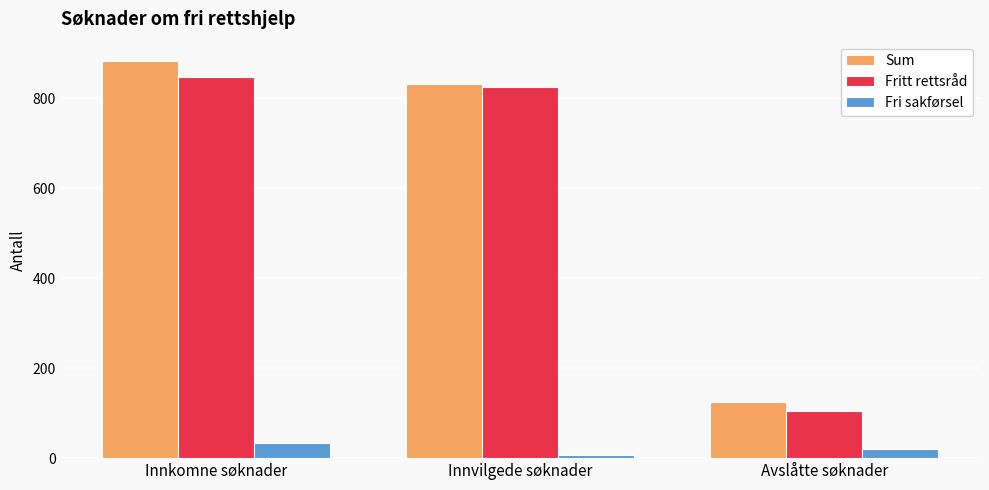

Reading left to right, extract all data points from this chart.

Sum: 882	833	125
Fritt rettsråd: 848	826	104
Fri sakførsel: 34	7	21